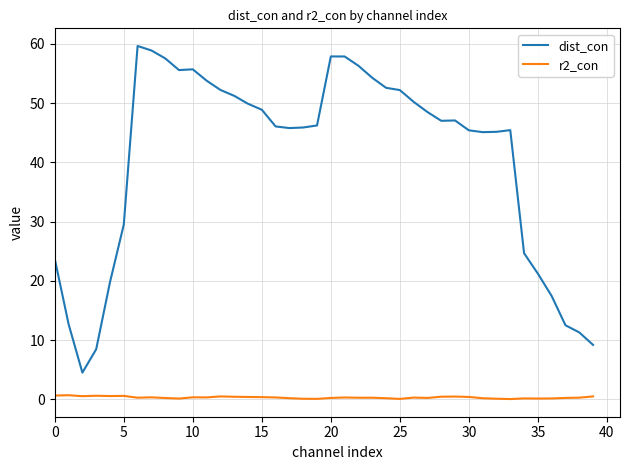

Which series has the widest spread of values?

dist_con